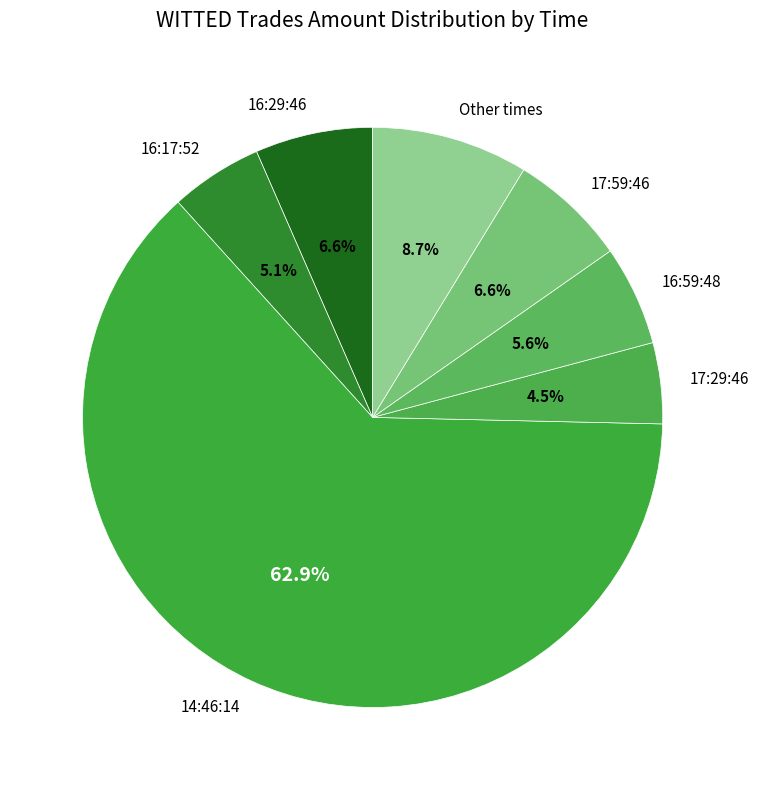

Approximately how many times larger is the value at 17:29:46 compared to 16:17:52?

0.9